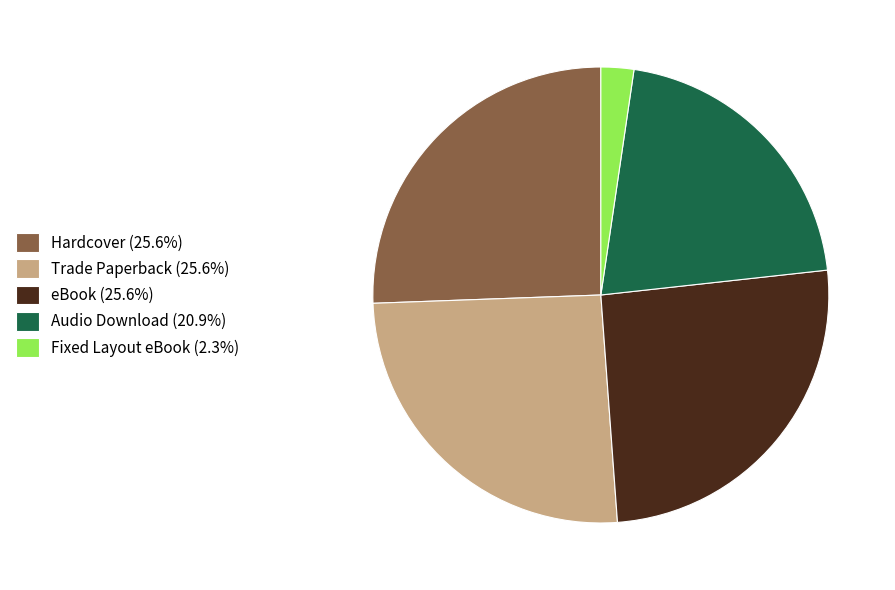

True or false: Hardcover accounts for 38% of the total.

False